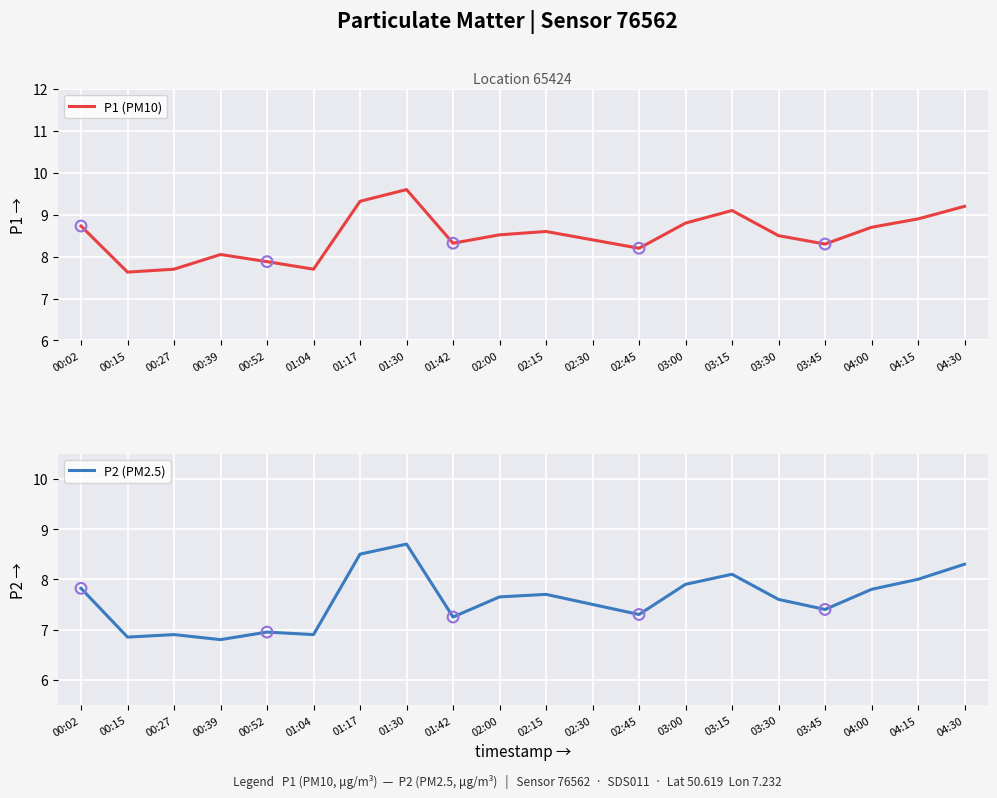

At how many categories does at least one series exceed 7?

20